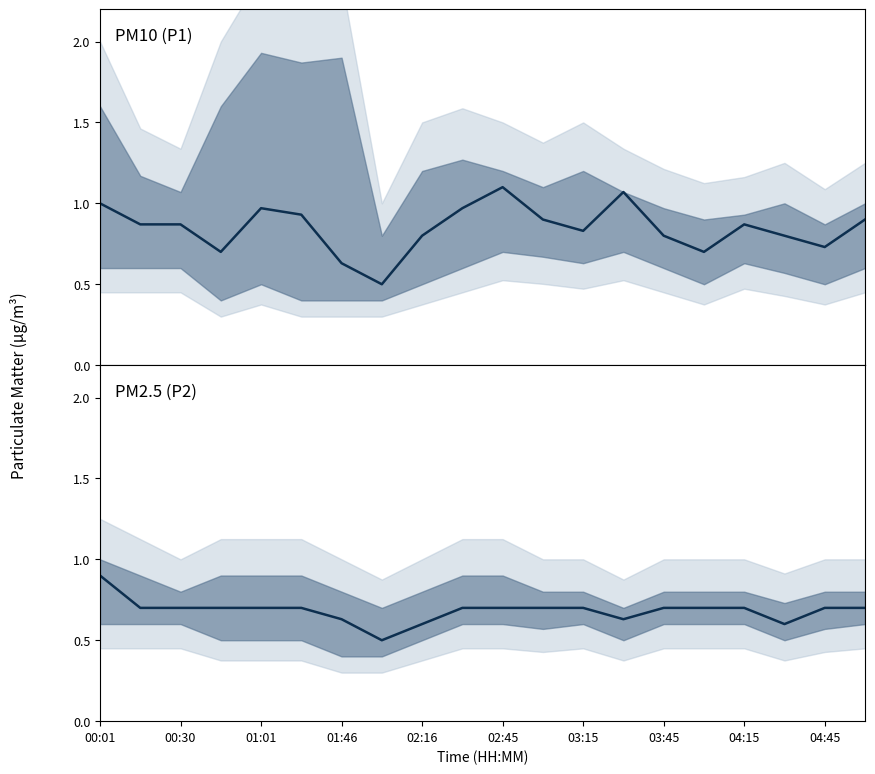

True or false: PM10 (P1) has a value of 0.7 at 15.

True